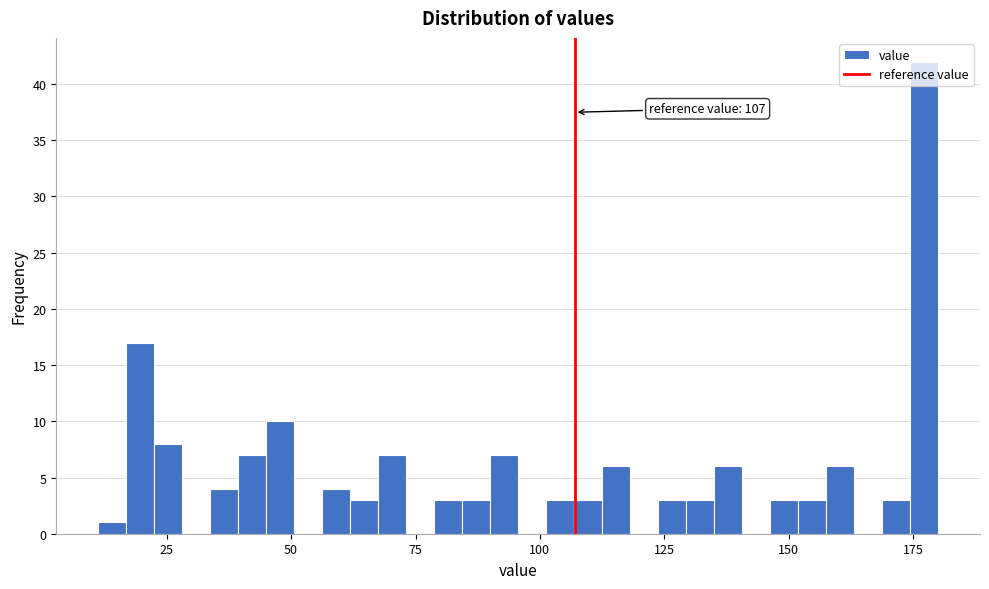

Around what value on the x-axis is the tallest bar? Give the approximate position of its centre, as read against the axis.

175